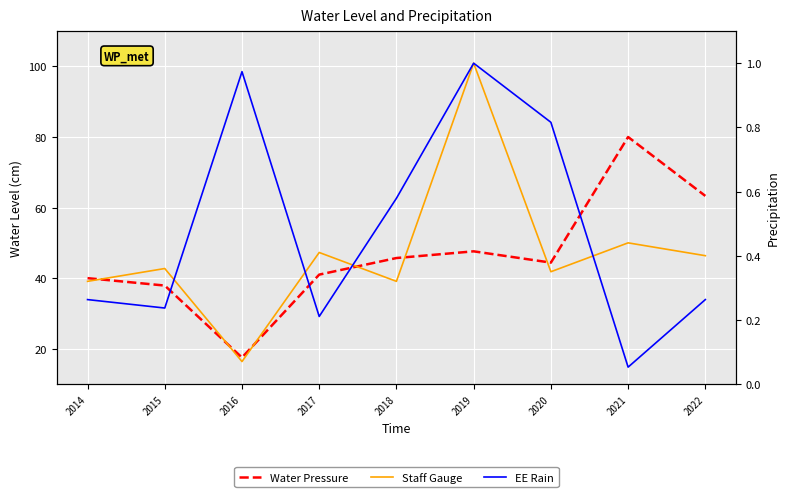

What is the difference between the Water Pressure values at 2014 and 2021?

40.0